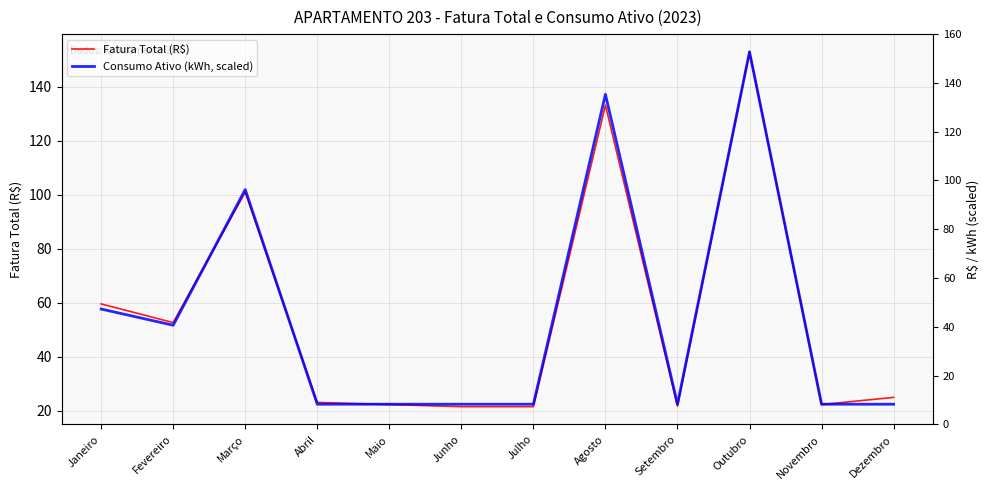

How many data points in Fatura Total (R$) are above 25?

5